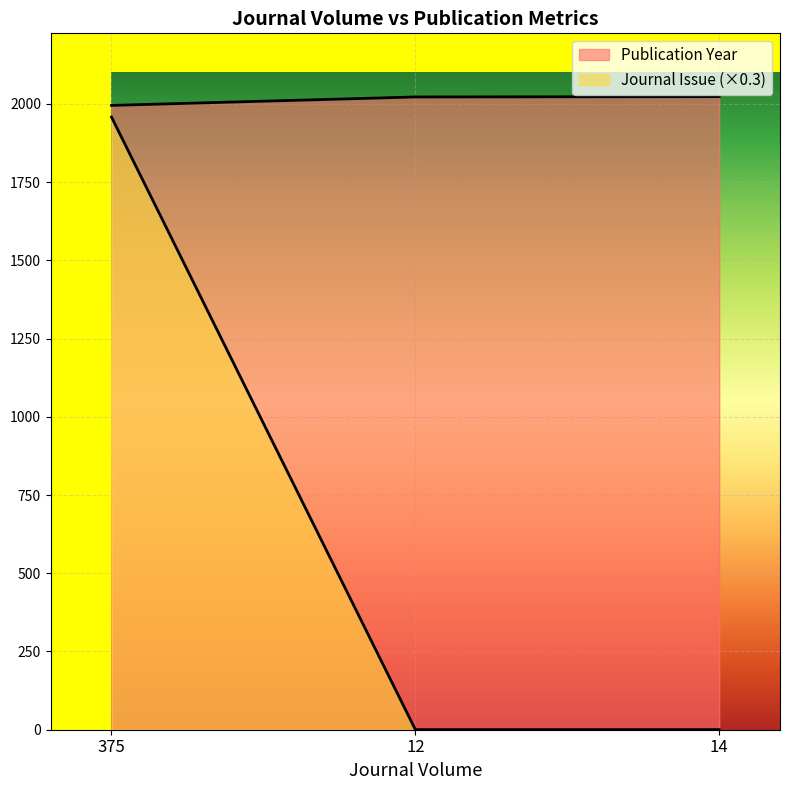

What is the difference between the highest and lowest values at 375?

37.2